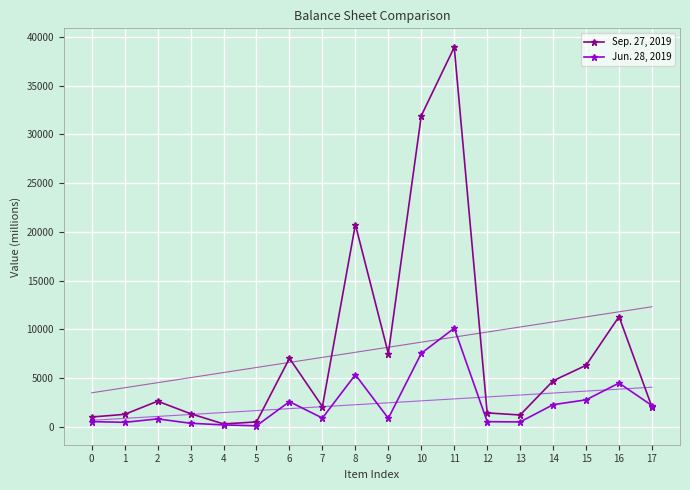

True or false: Jun. 28, 2019 has more than 2 interior local peaks.

True